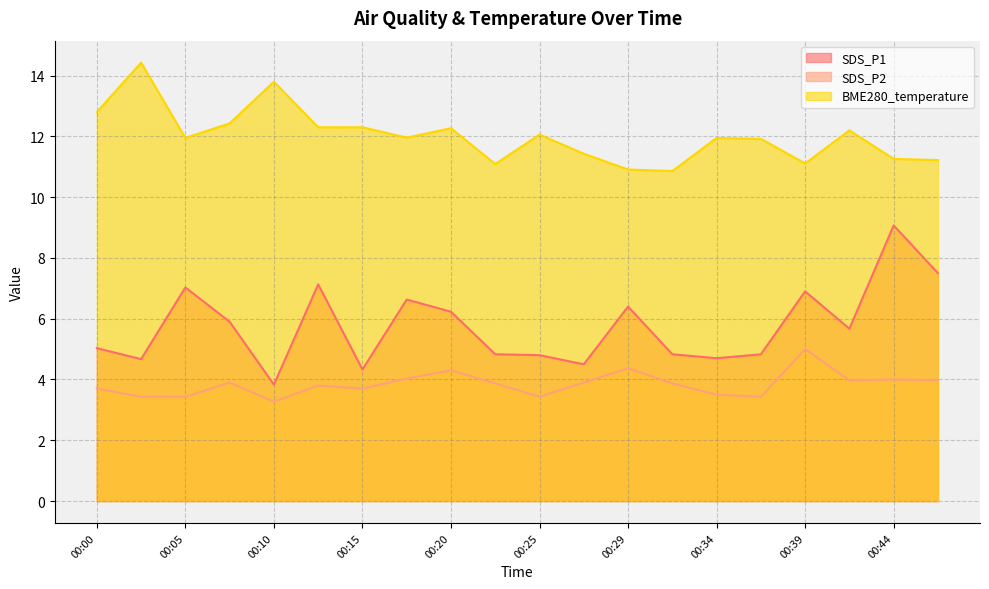

Is it true that BME280_temperature equals 25.2 at 00:03?

False